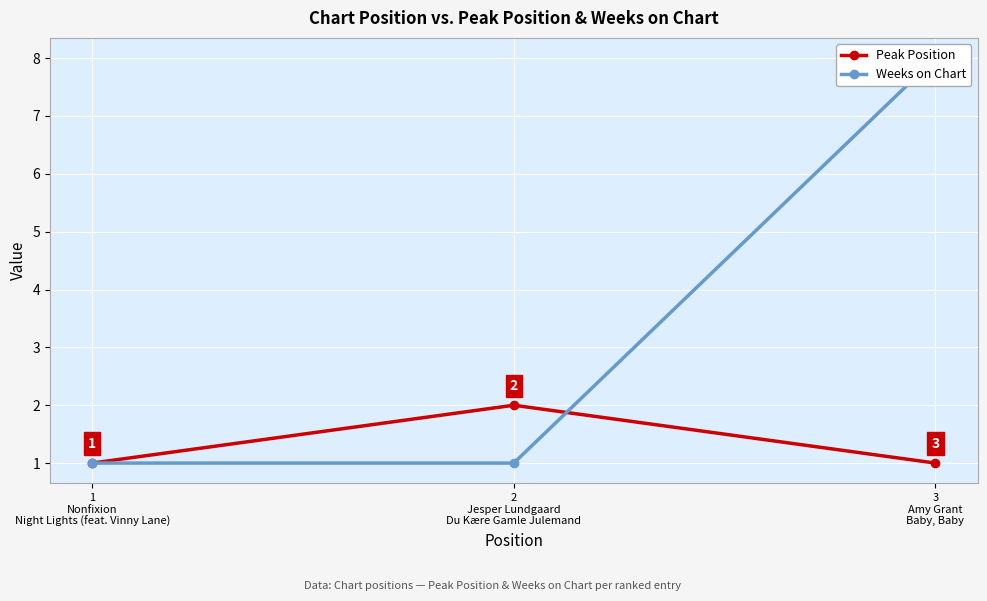

What is the value of the Weeks on Chart point at the 2nd from the left?

1